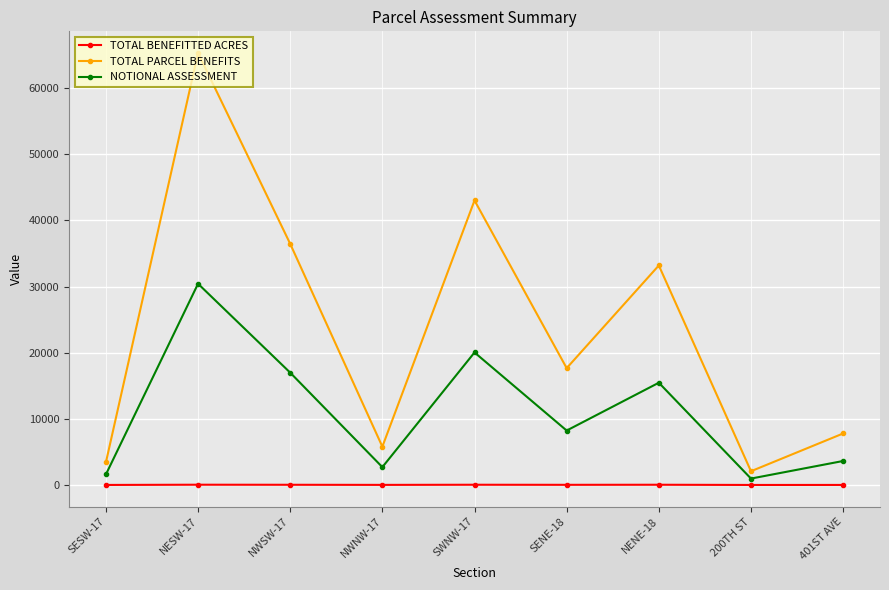

True or false: TOTAL BENEFITTED ACRES and NOTIONAL ASSESSMENT intersect in this chart.

False